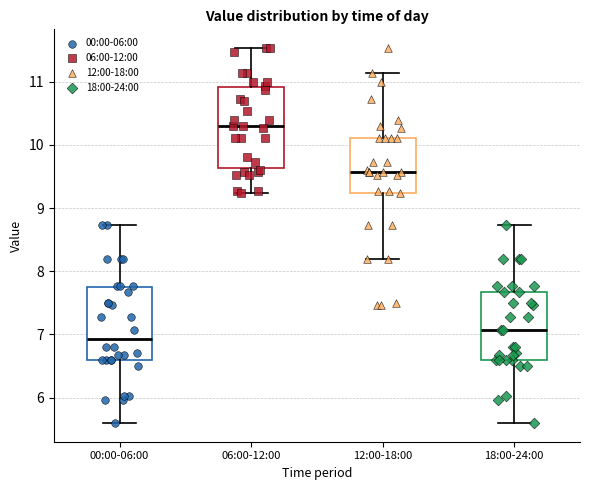

Which box's median line is the highest?

06:00-12:00